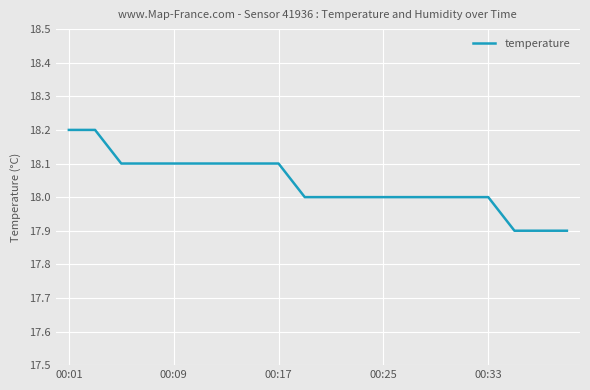

What is the smallest value displayed?

17.9